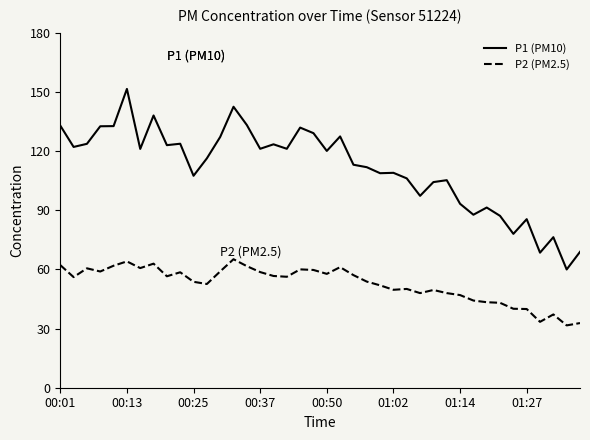

Which series has the widest spread of values?

P1 (PM10)